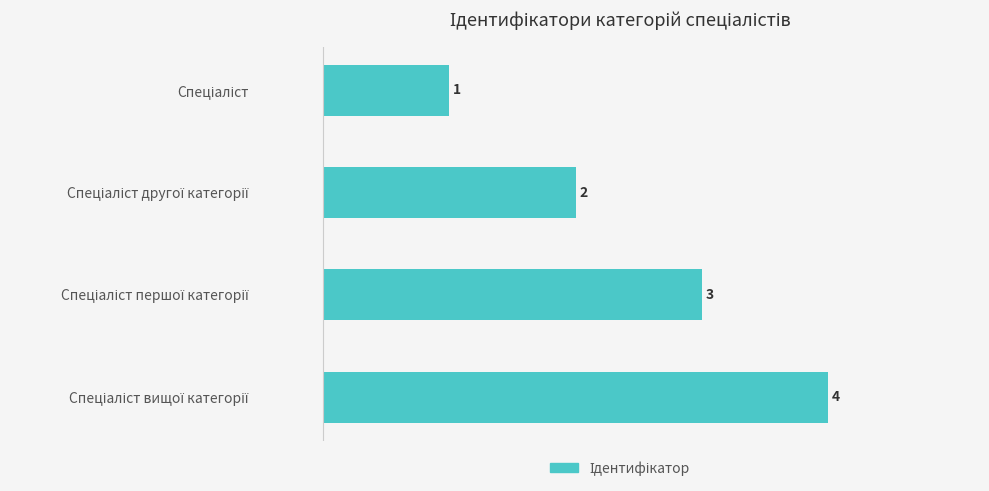

Count the values in the range 2 to 4.

3